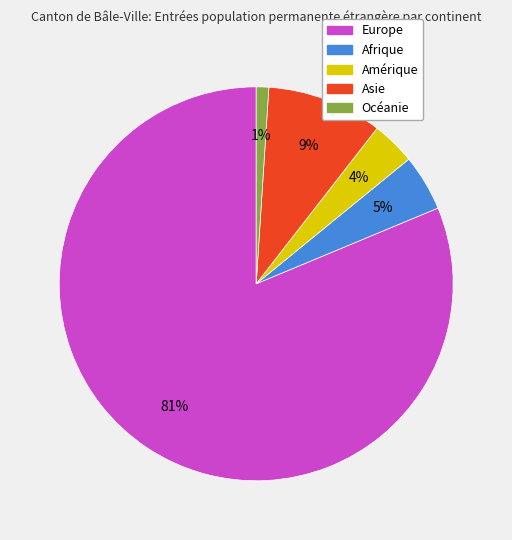

Is Europe the majority of the pie?

Yes